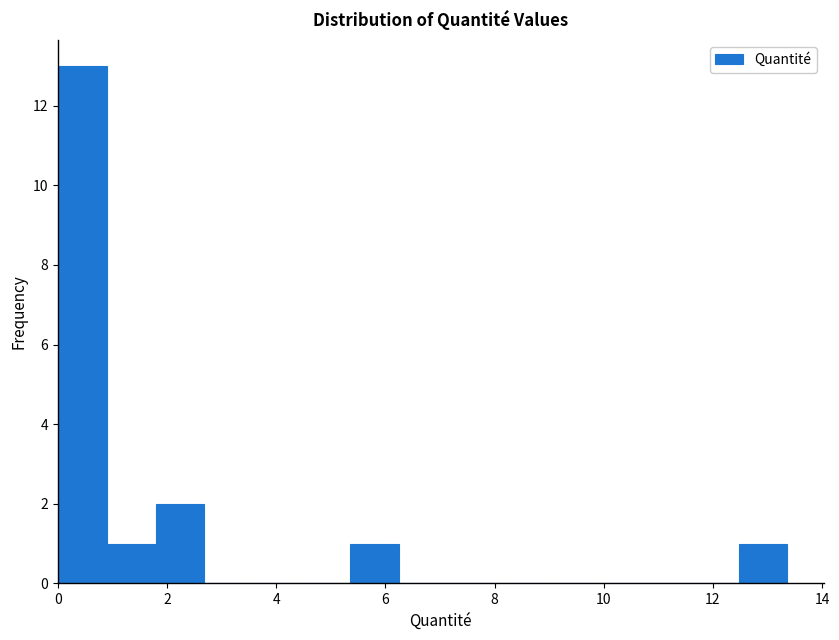

Which range on the x-axis has the tallest bar?

0.0 to 1.0